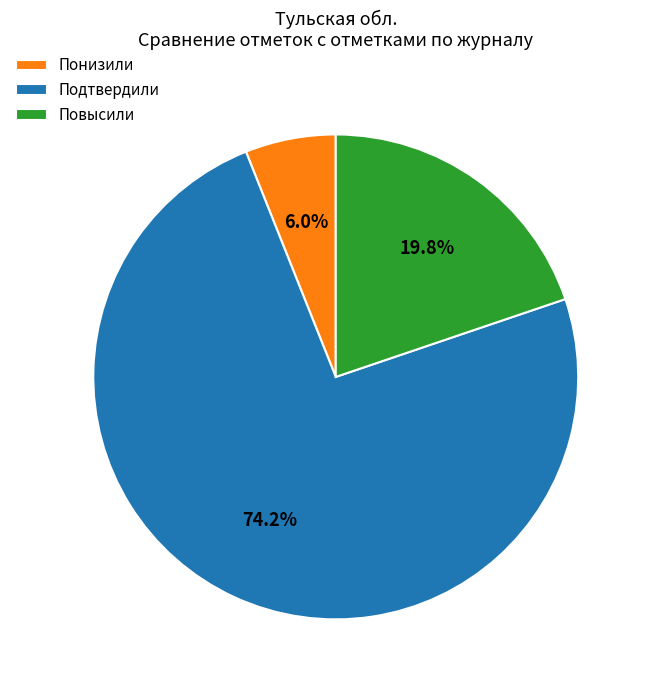

Combined, do Подтвердили and Повысили account for over 50%?

Yes